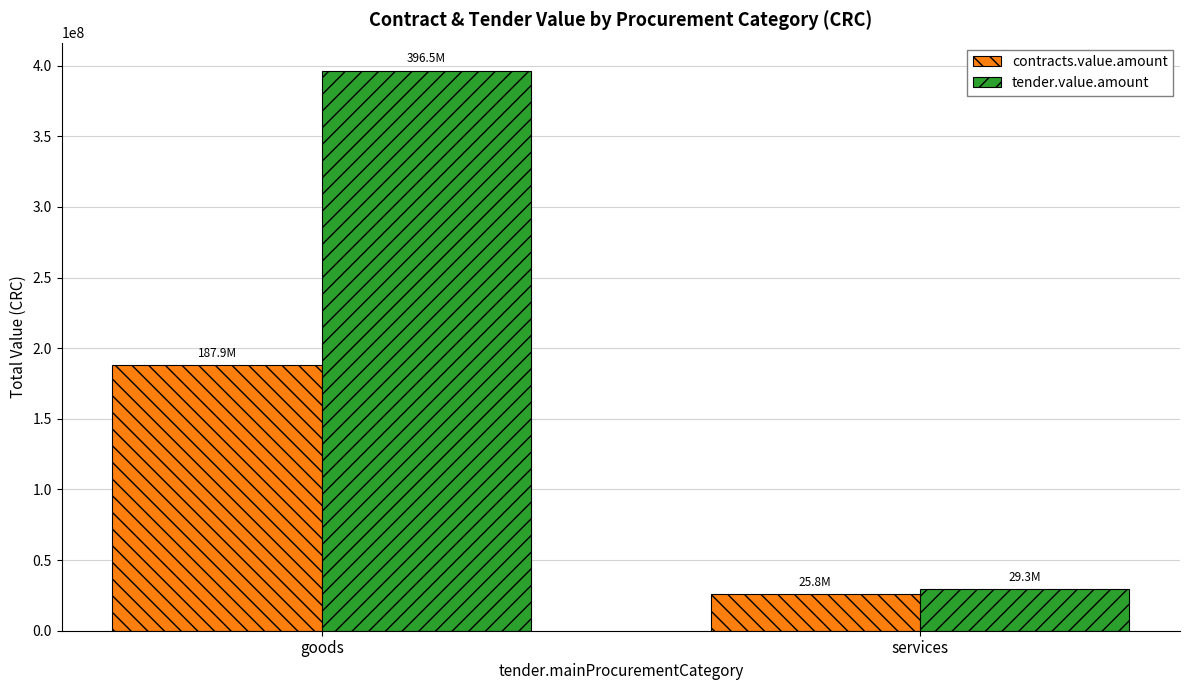

Which category has the lowest value across all series?

services